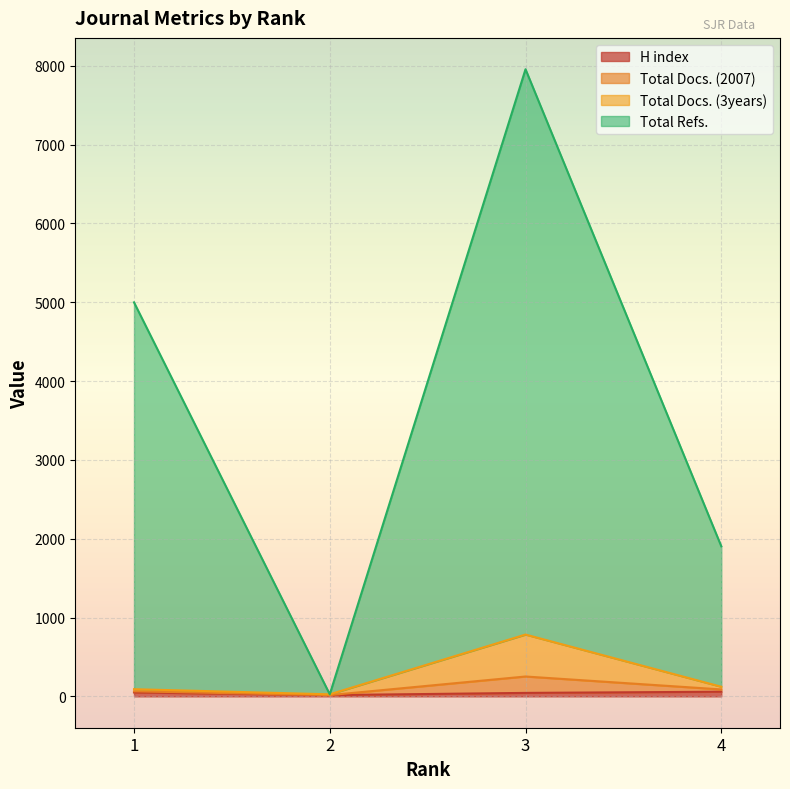

True or false: H index and Total Refs. cross at least once.

False